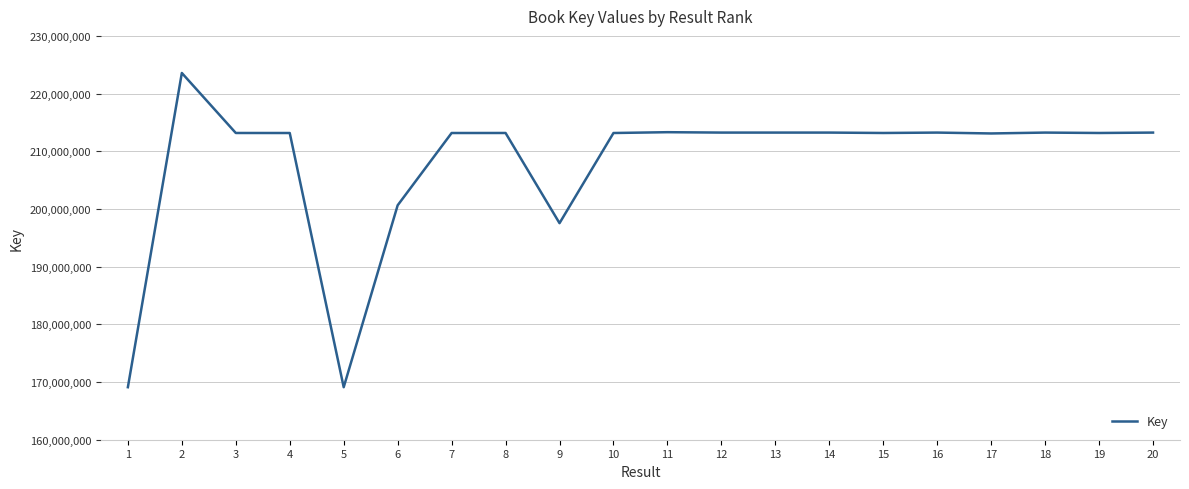

What is the maximum value shown in the chart?

223570712